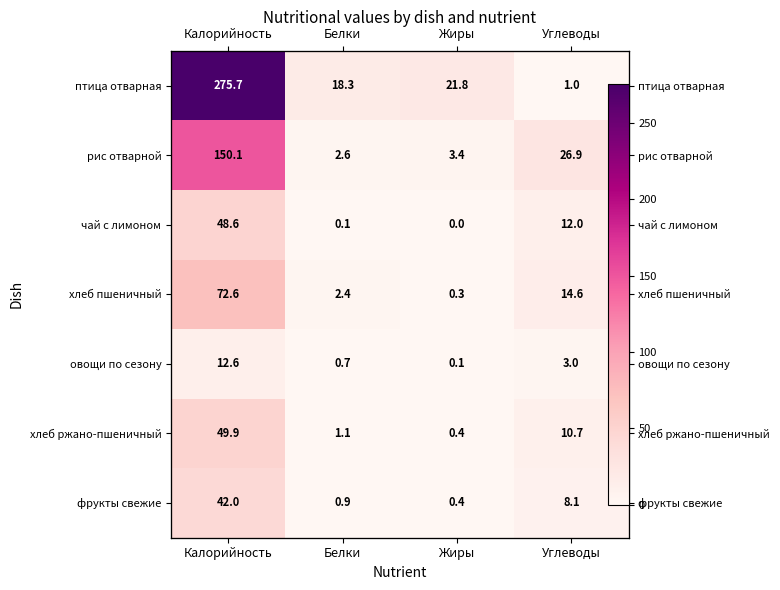

What is the difference between the maximum and second lowest values in the хлеб ржано-пшеничный series?

48.9